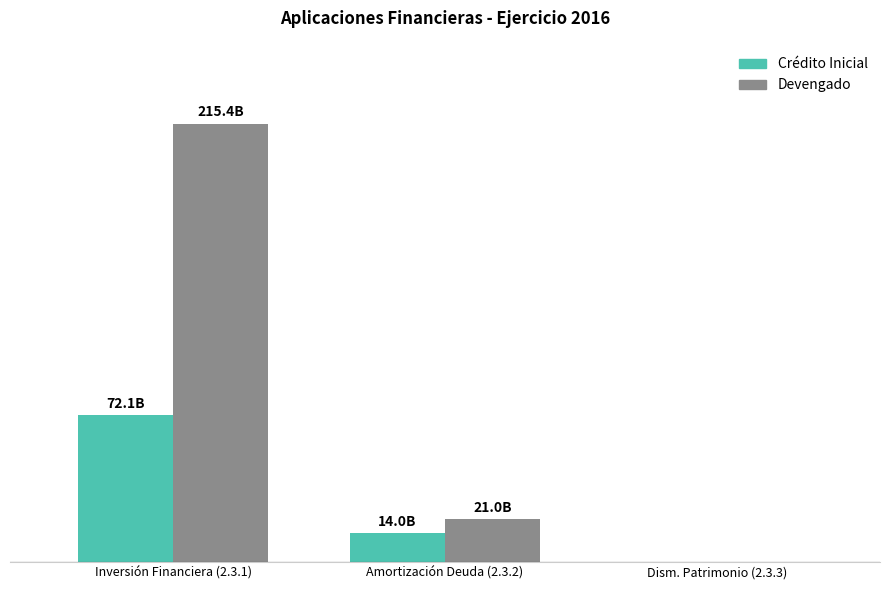

At which label is Devengado closest to 107696823025?

Amortización Deuda (2.3.2)